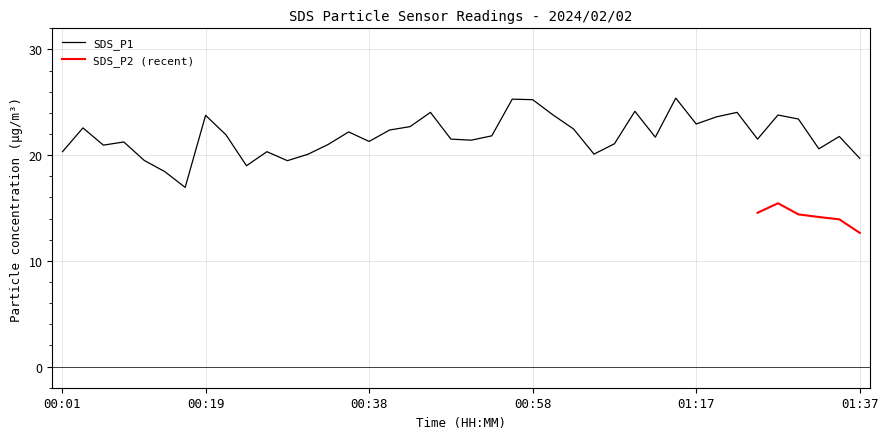

What is the label of the 1st point from the left?

00:01